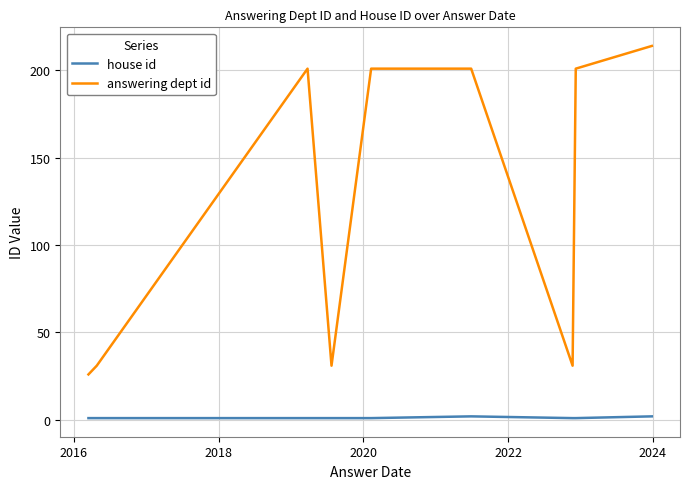

What is the difference between the maximum and minimum values in the answering dept id series?

188